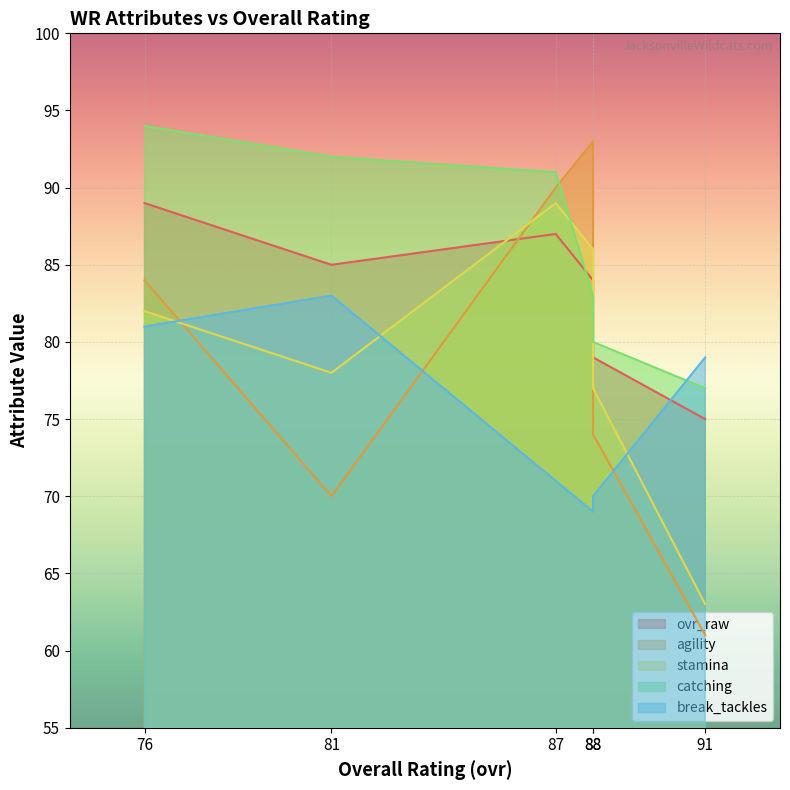

At how many categories does at least one series exceed 61?

6